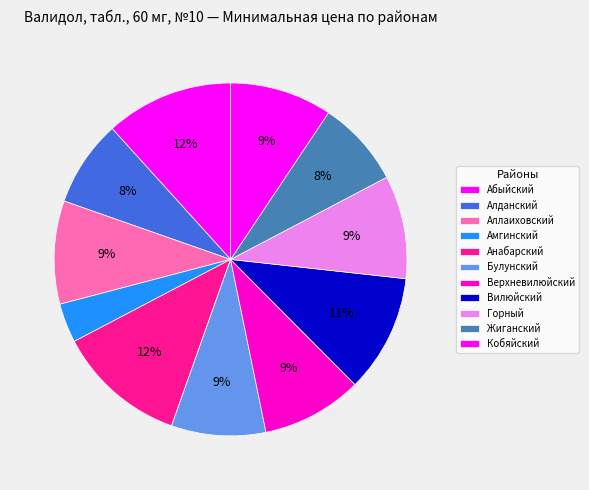

Which category has the biggest portion of the pie?

Анабарский